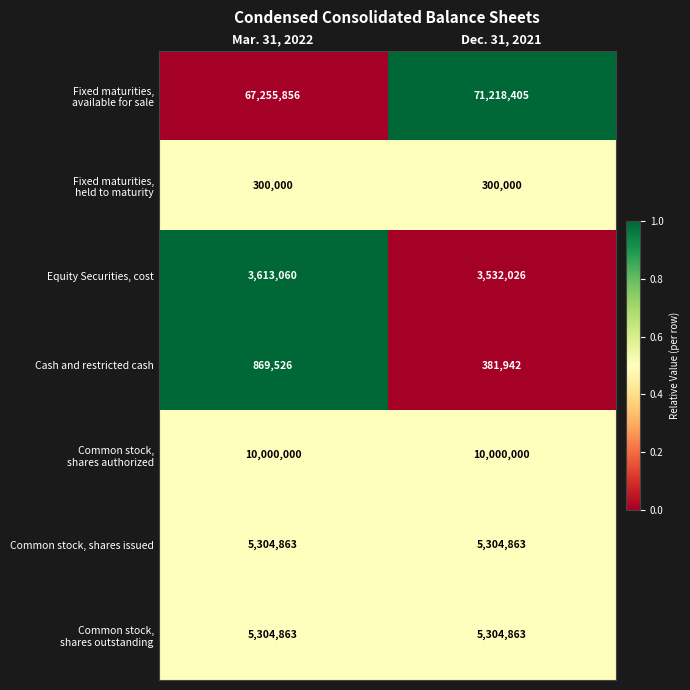

How many data points does each series have?

2